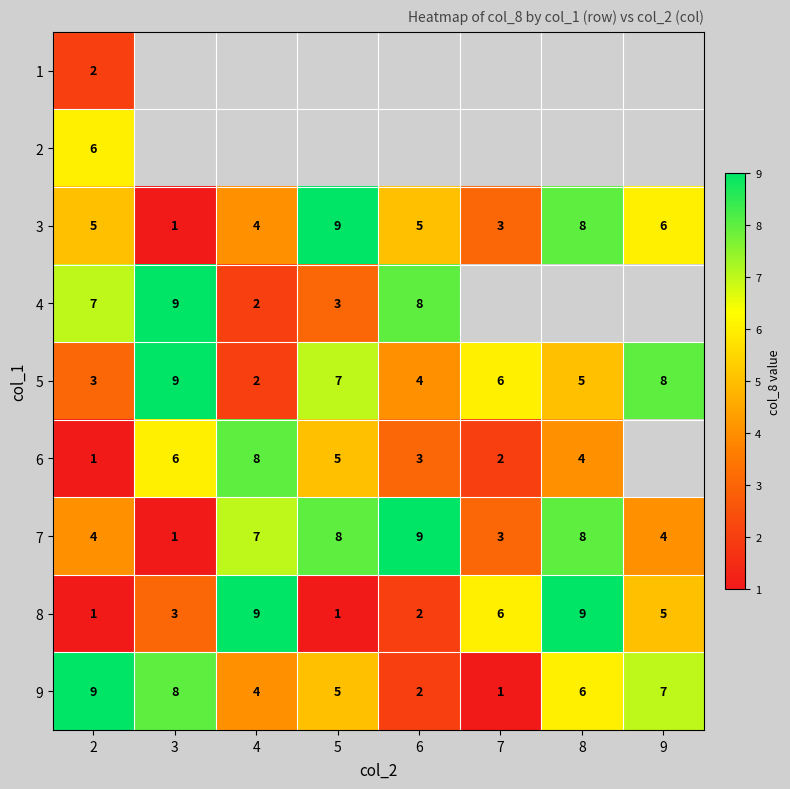

Count the 5 values in the range 4 to 8.

5